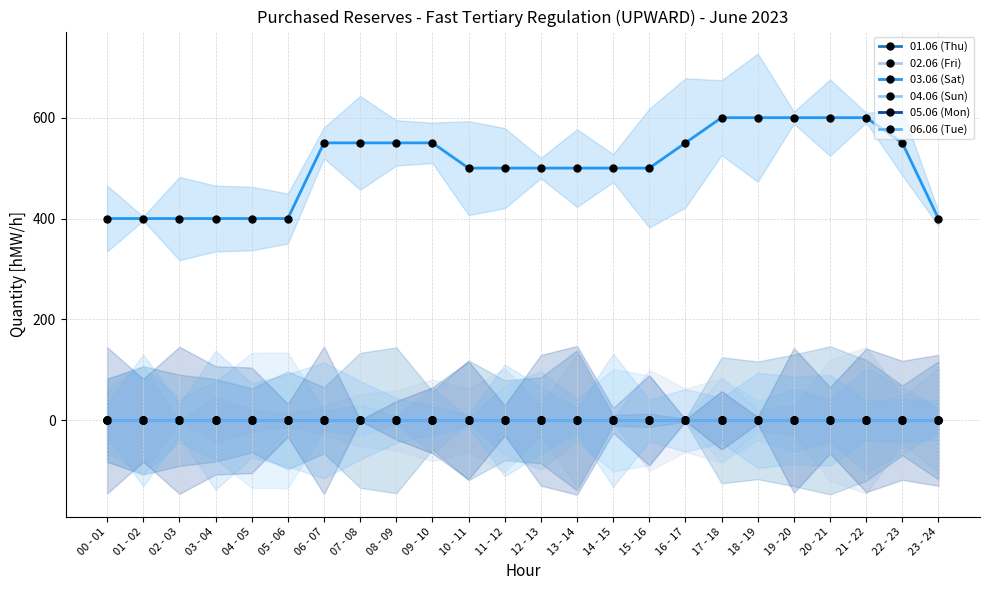

What is the label of the 9th point from the left?

08 - 09